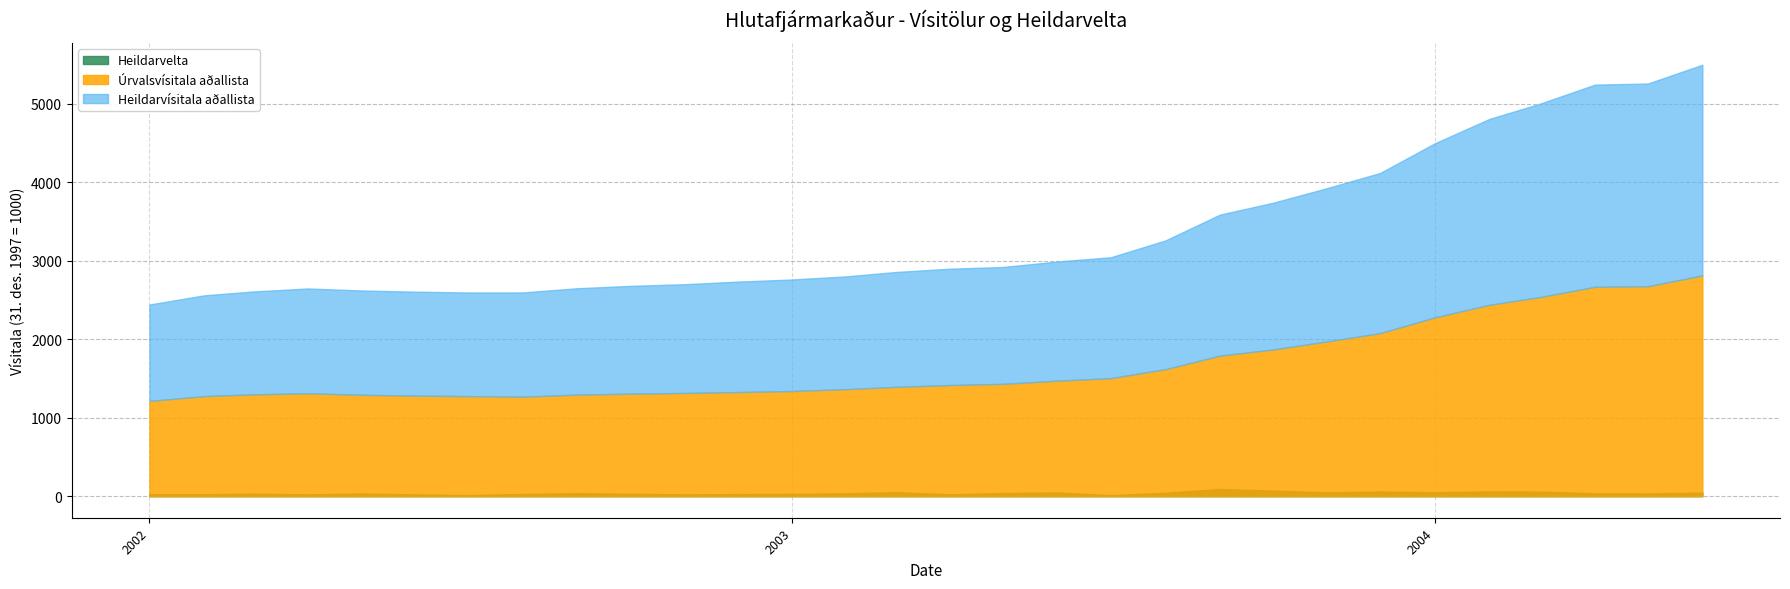

Which series has the largest range (max minus min)?

Heildarvísitala aðallista